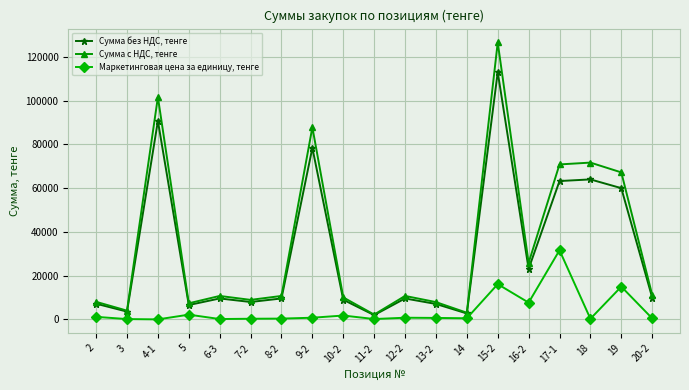

What is the total value across all series at 8-2?

20752